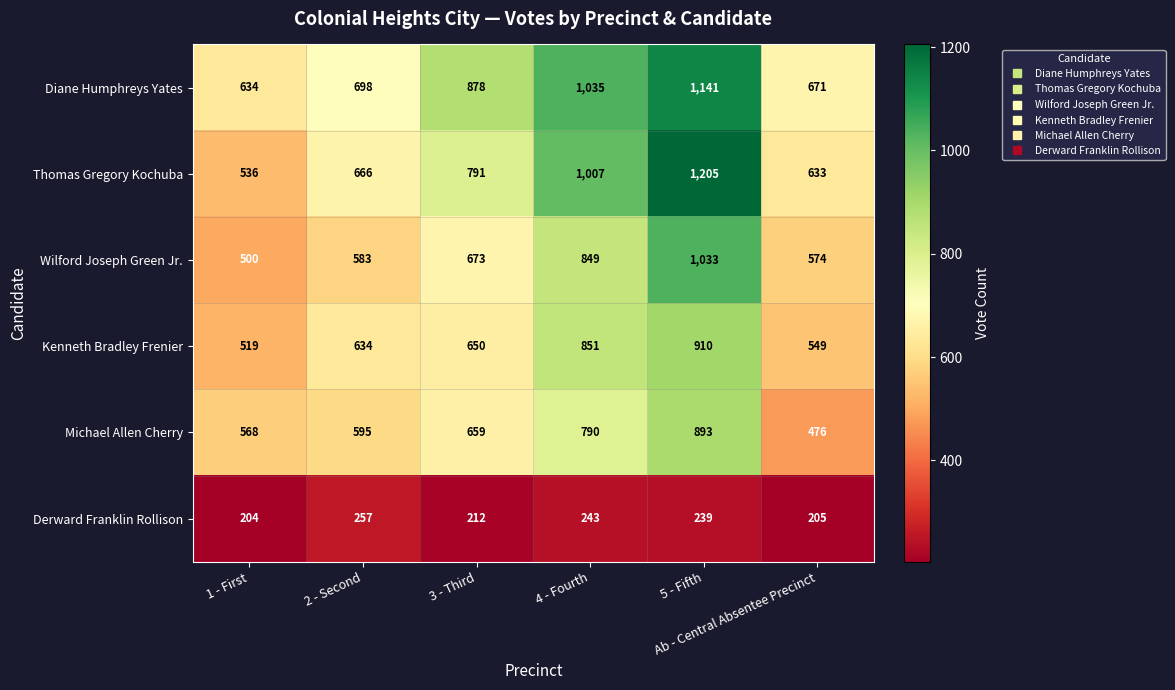

What is the minimum value for Derward Franklin Rollison?

204